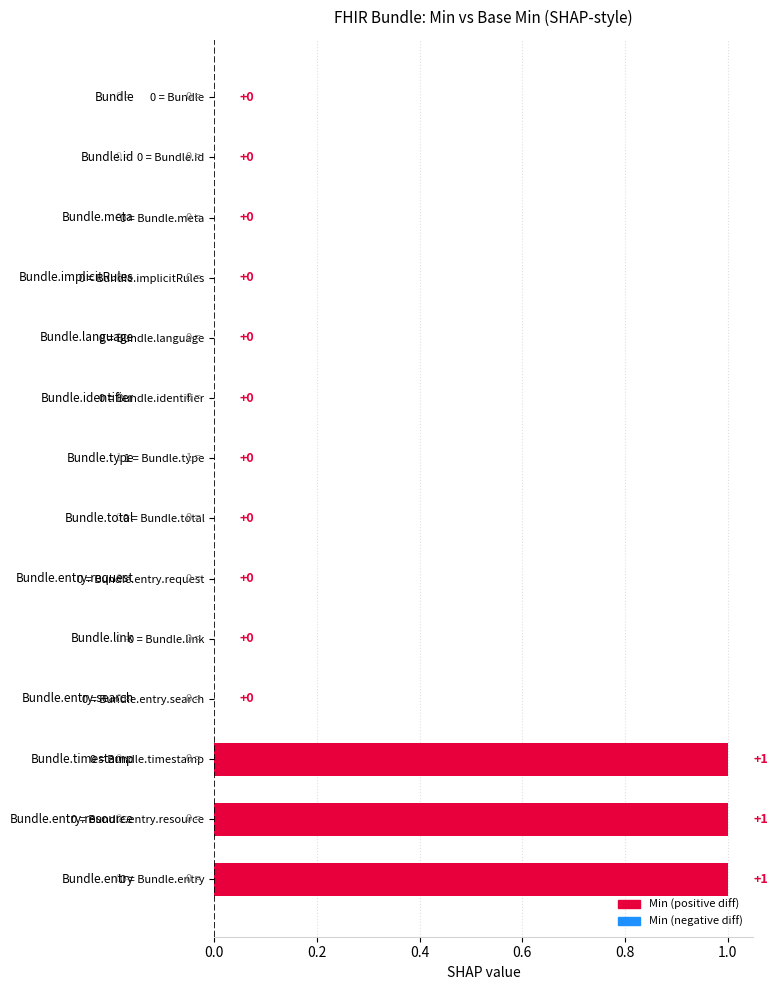

What is the sum of all values?

3